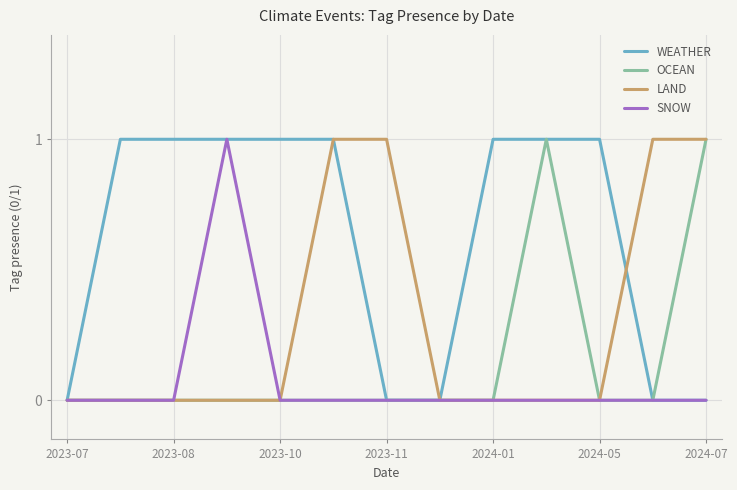

True or false: WEATHER and SNOW cross at least once.

False